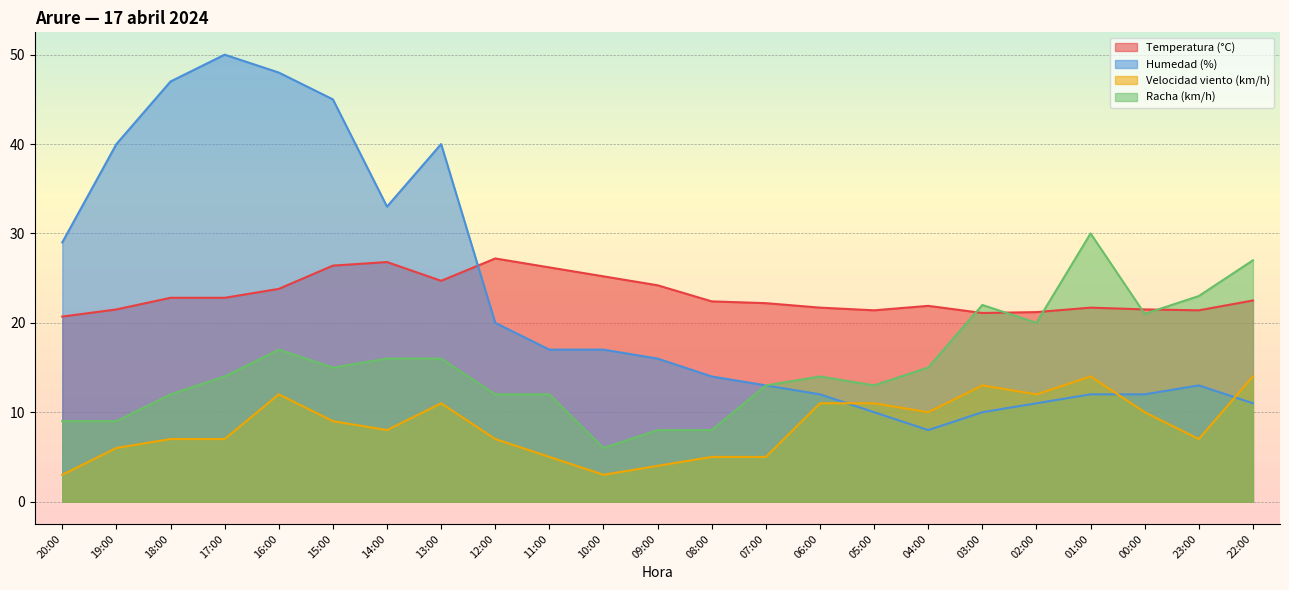

Which has a higher value, 15:00 or 12:00?

12:00